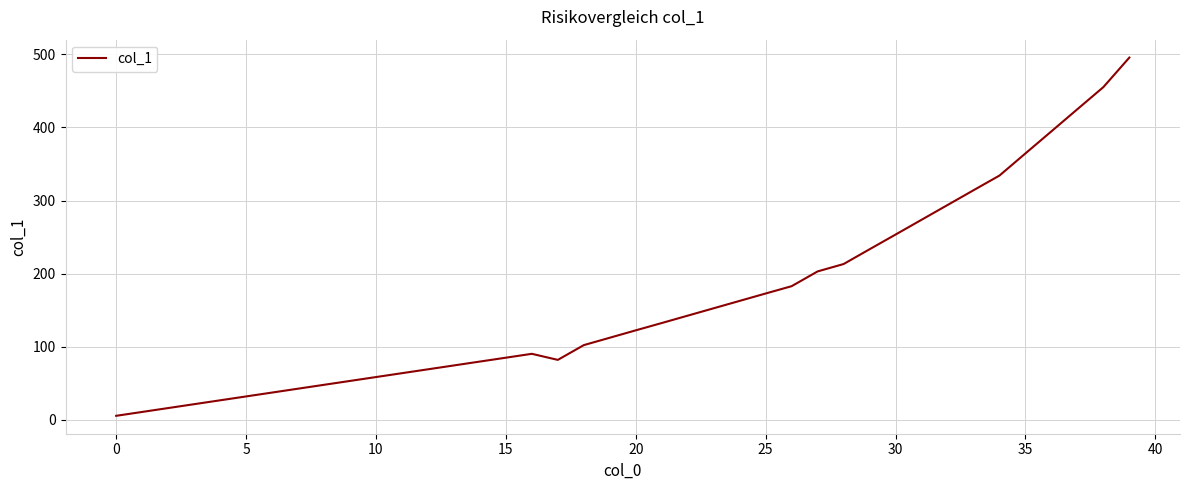

What is the greatest value displayed?

495.6